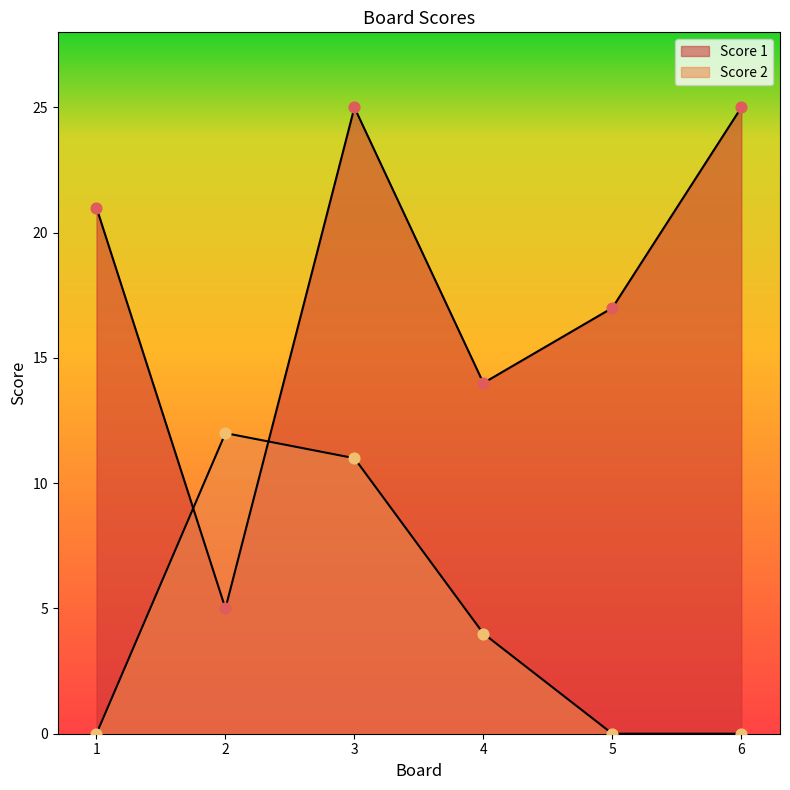

At how many categories does at least one series exceed 8?

6